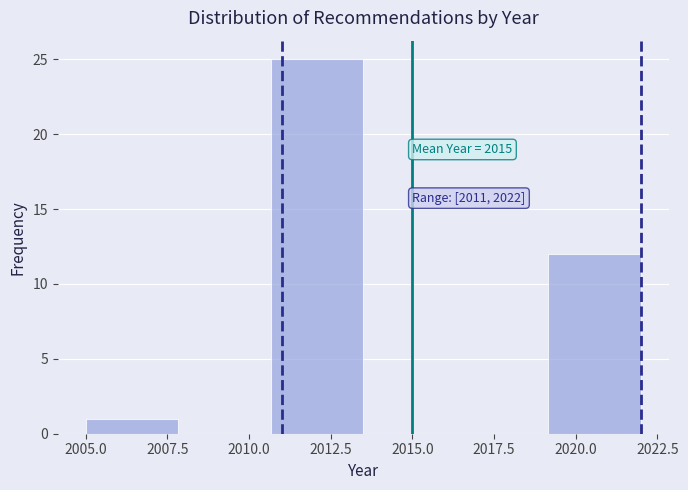

Which range on the x-axis has the tallest bar?

2010.5 to 2013.5